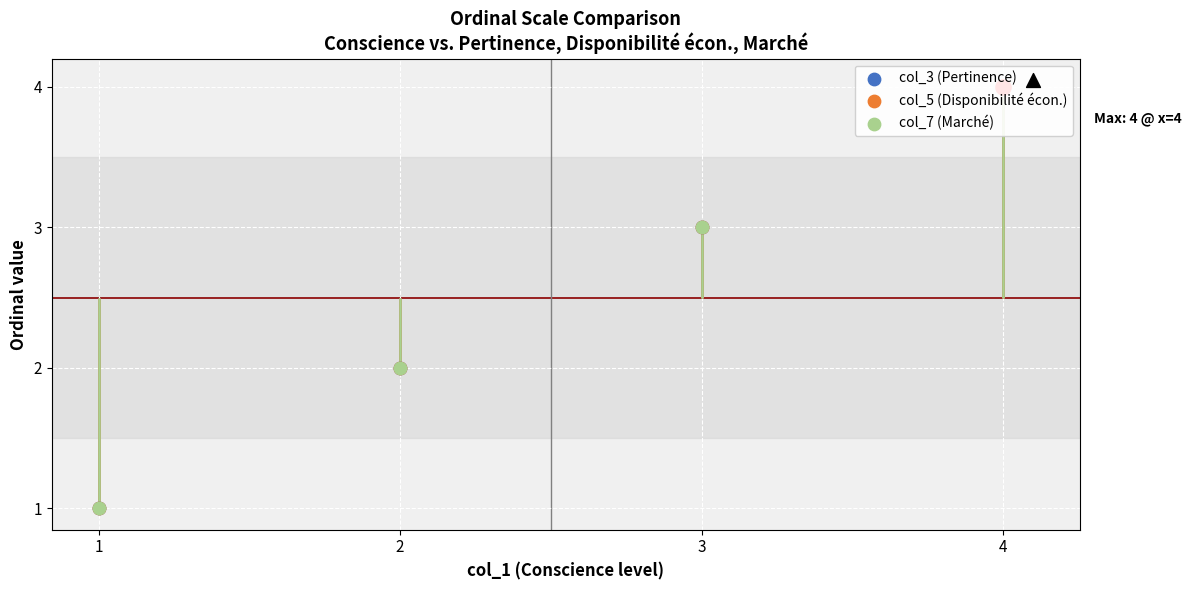

Which series reaches the maximum Y coordinate?

col_3 (Pertinence)